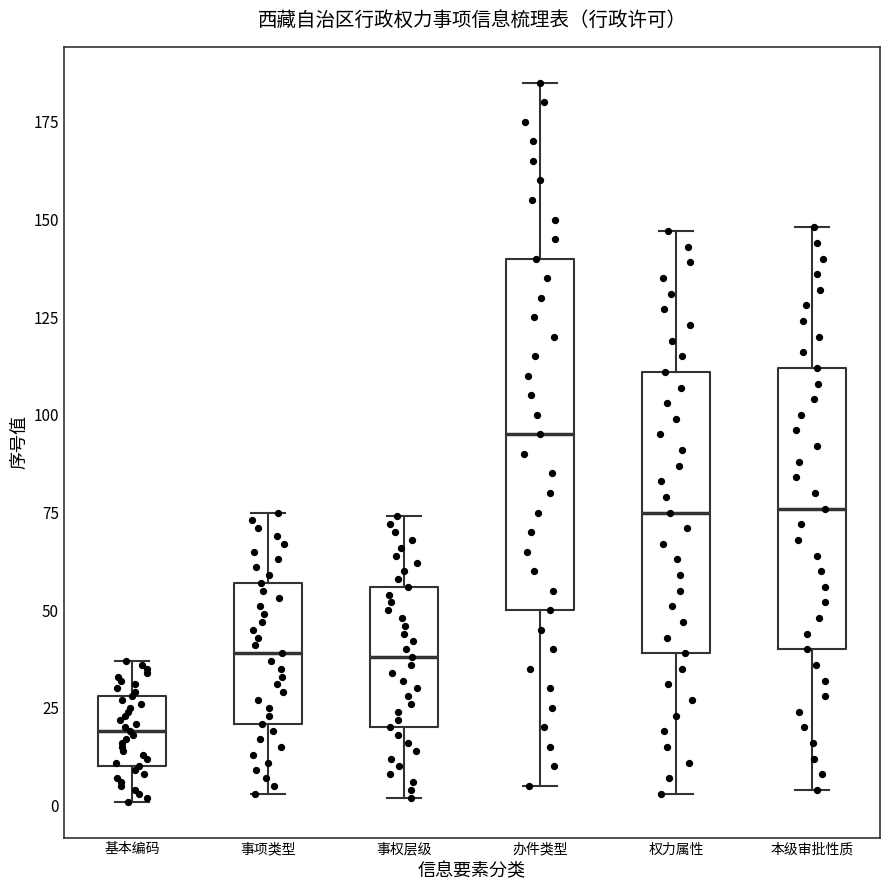

Reading left to right, transcribe this box plot: for each box, give where its median line is, the range the box spans, and where its two whiskers end, as read against the y-axis. The values are not printed on the chart, so give them approximately, as read against the axis.

基本编码: median 20, box 10 to 30, whiskers 0 to 35
事项类型: median 40, box 20 to 55, whiskers 5 to 75
事权层级: median 40, box 20 to 55, whiskers 0 to 75
办件类型: median 95, box 50 to 140, whiskers 5 to 185
权力属性: median 75, box 40 to 110, whiskers 5 to 145
本级审批性质: median 75, box 40 to 110, whiskers 5 to 150